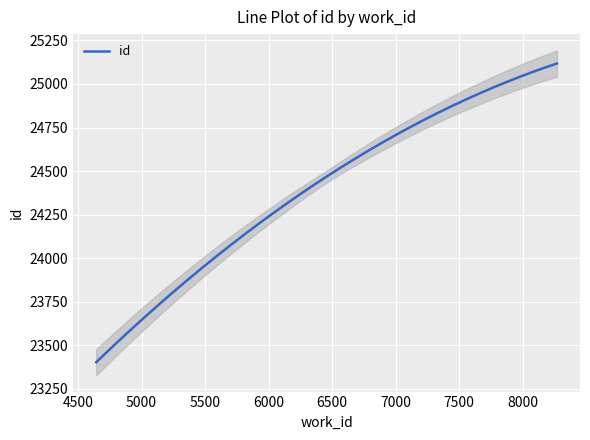

What is the lowest value of the id series?

23402.7